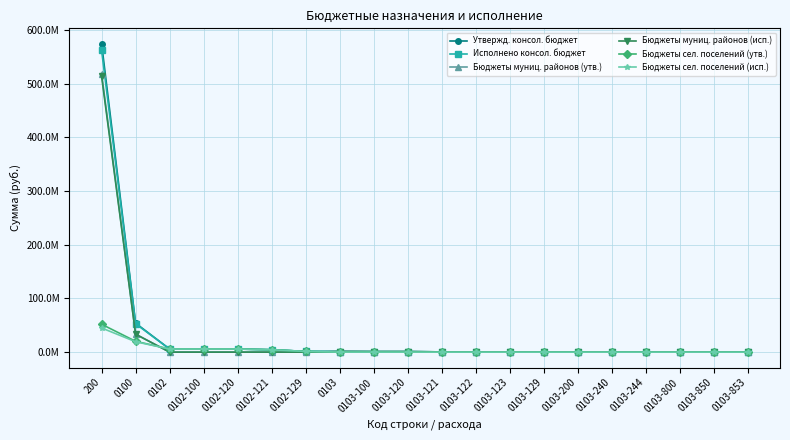

Is this an area chart (filled region under the line)?

No